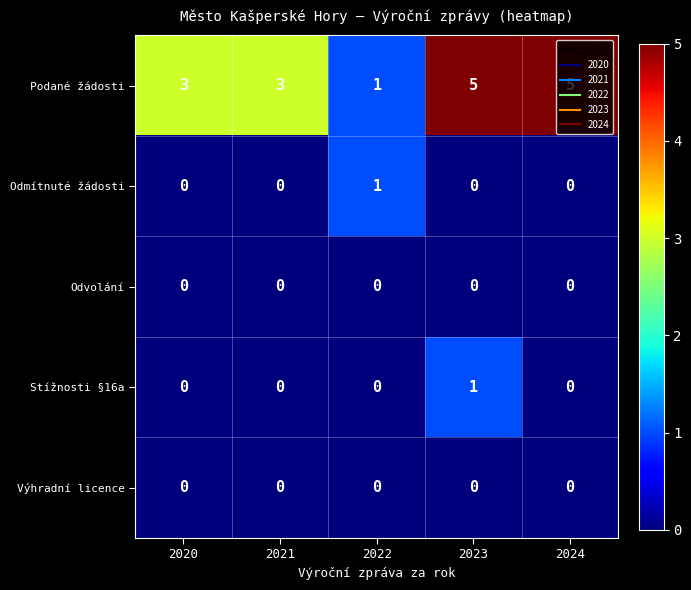

At which category is the sum across all series the highest?

2023